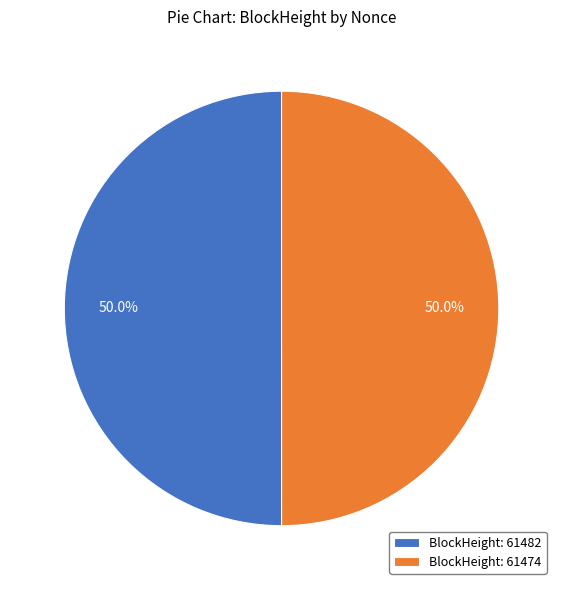

What percentage is NOT represented by BlockHeight: 61482?

50.0%